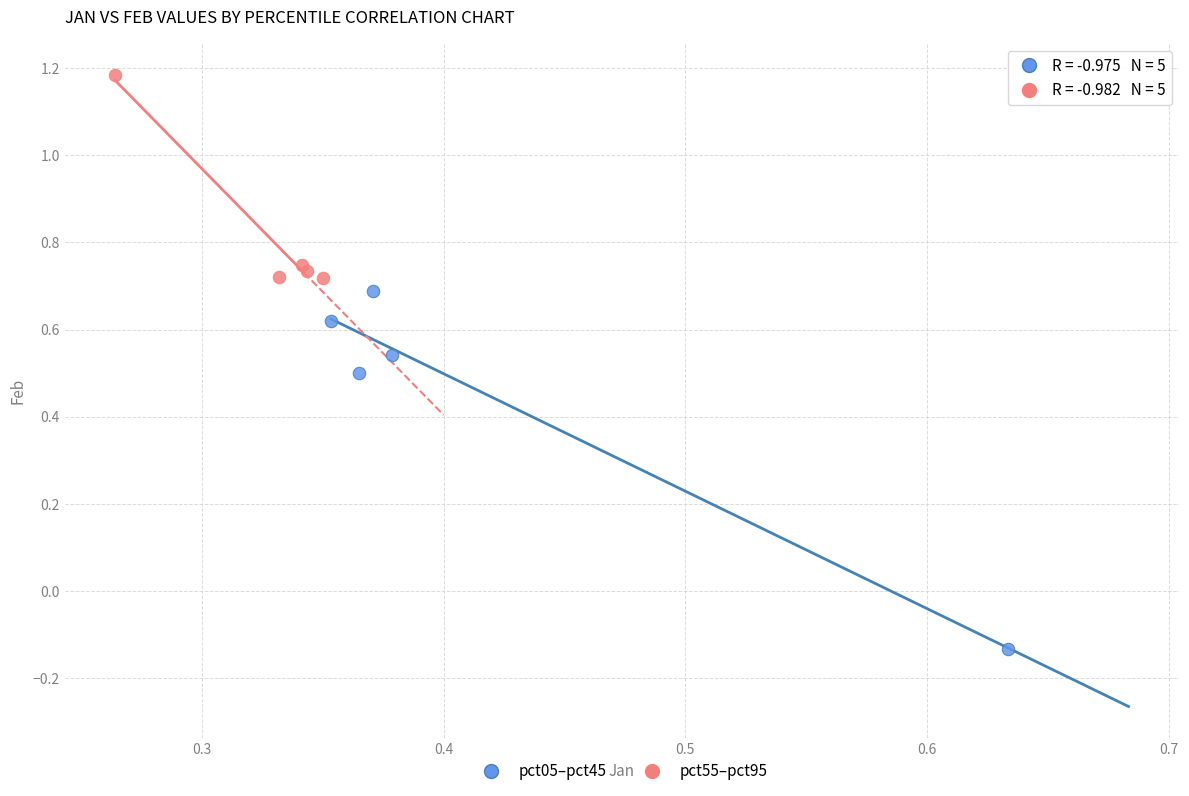

Which series reaches the maximum Y coordinate?

pct55–pct95